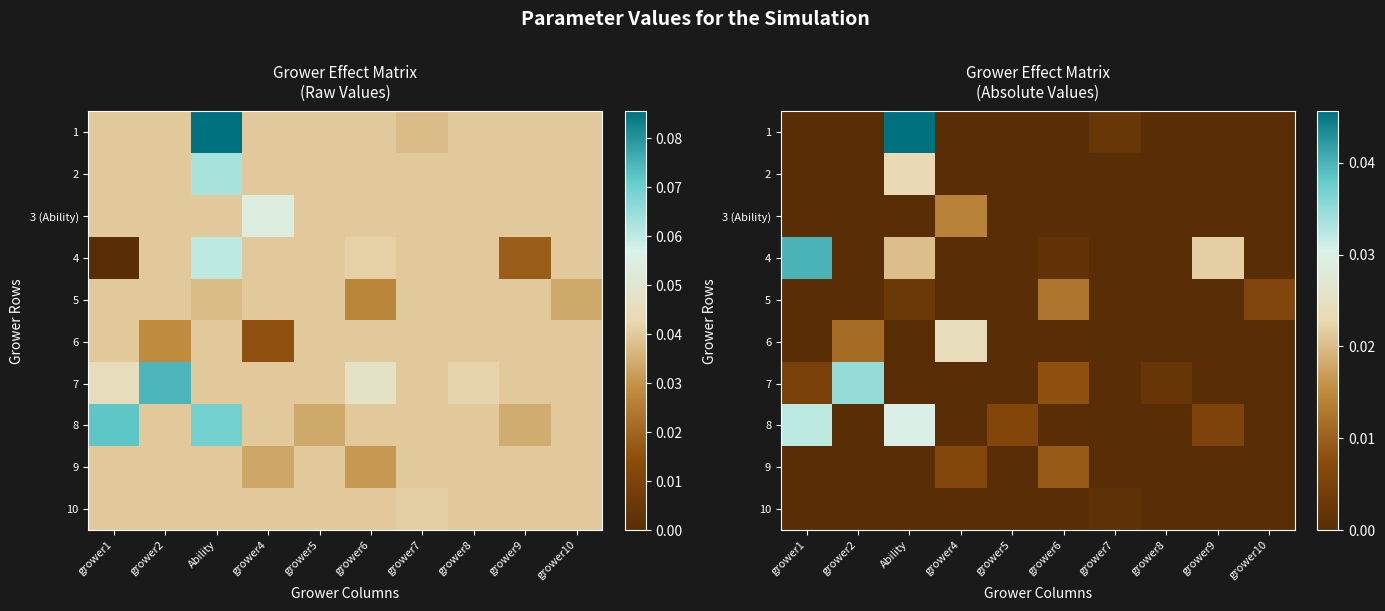

At grower1, list the series in order from smallest to largest.

1, 2, 3 (Ability), 5, 6, 9, 10, 7, 8, 4